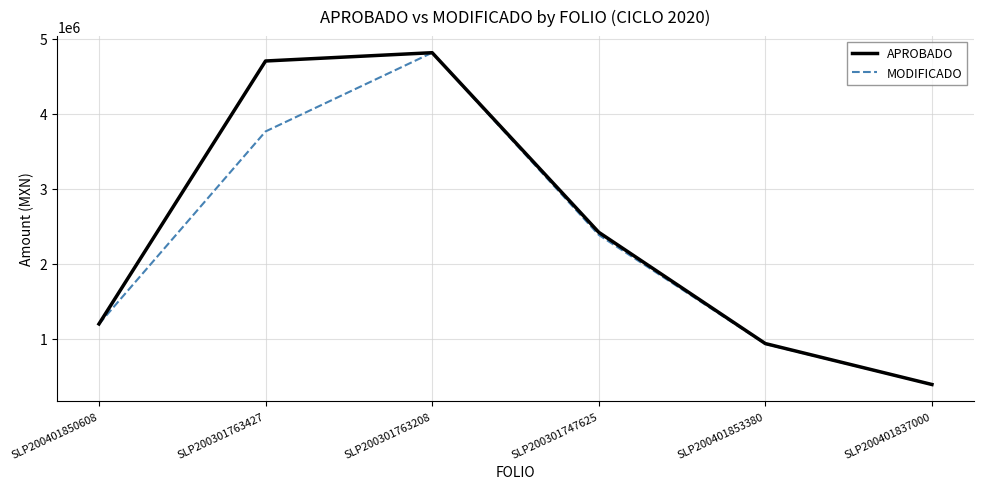

What is the total value across all series at SLP200401853380?

1868469.5